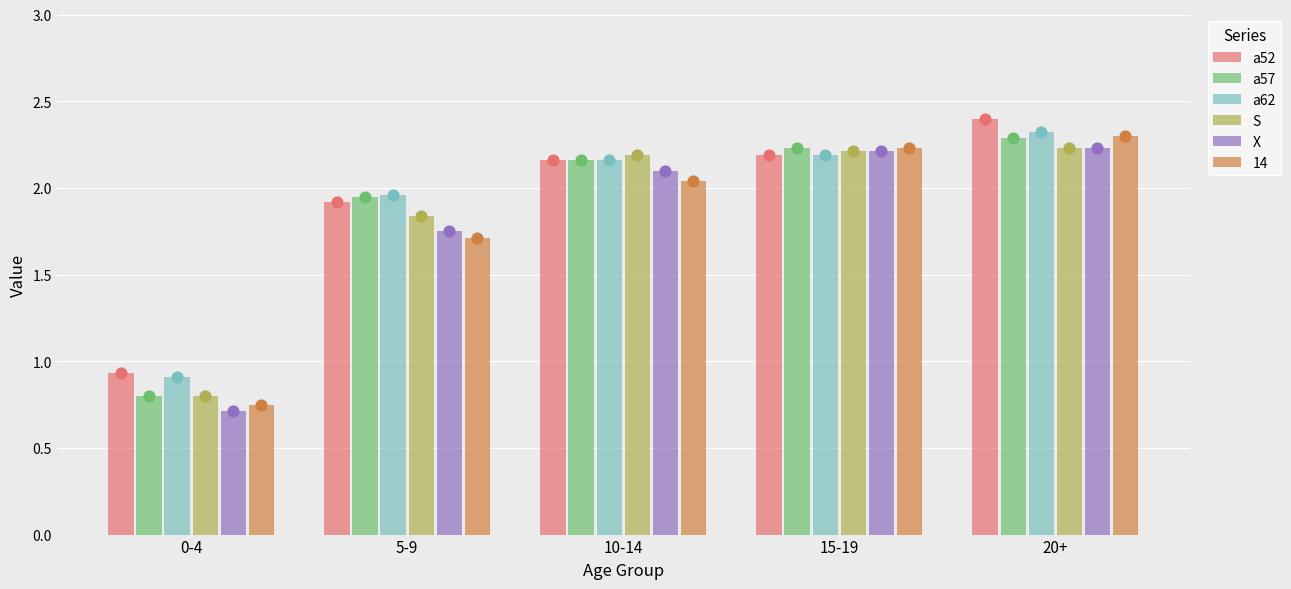

Which series has the widest spread of Y values?

X